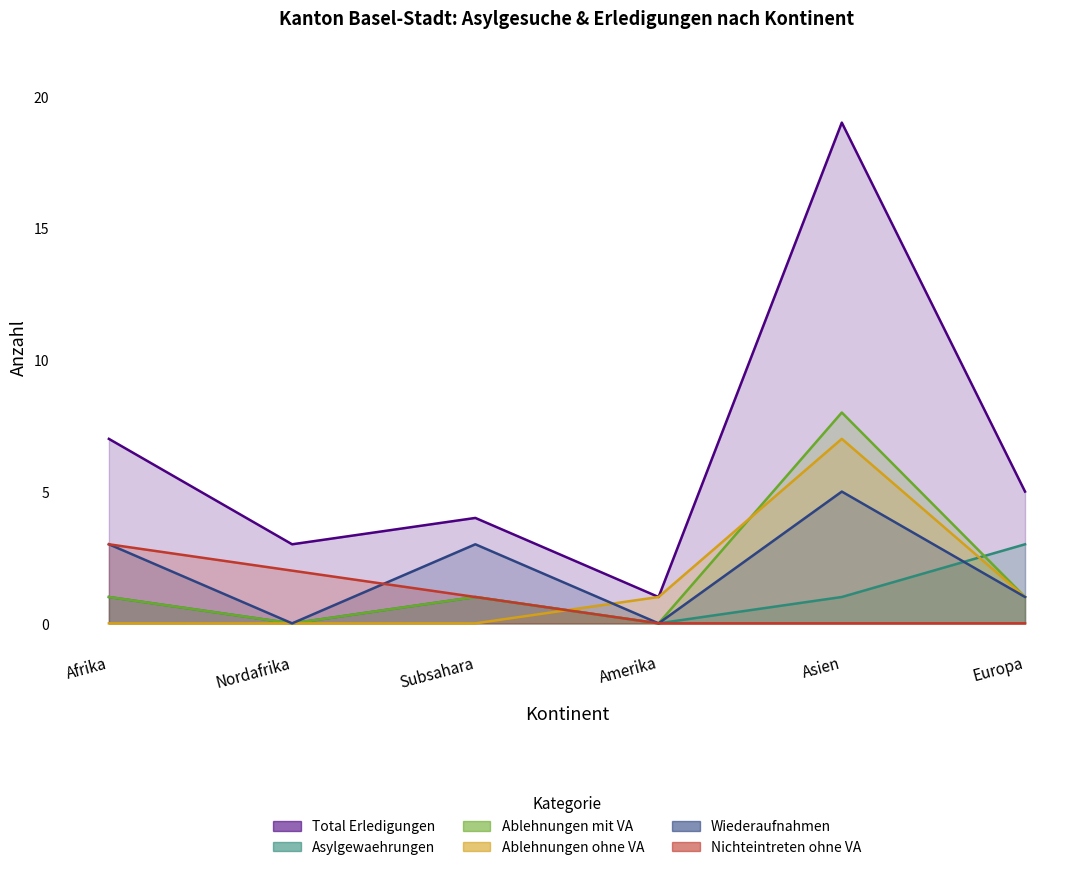

What position from the left is Nordafrika?

2